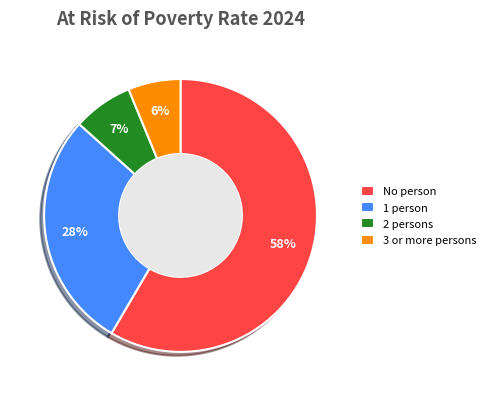

Combined, do 1 person and No person account for over 50%?

Yes